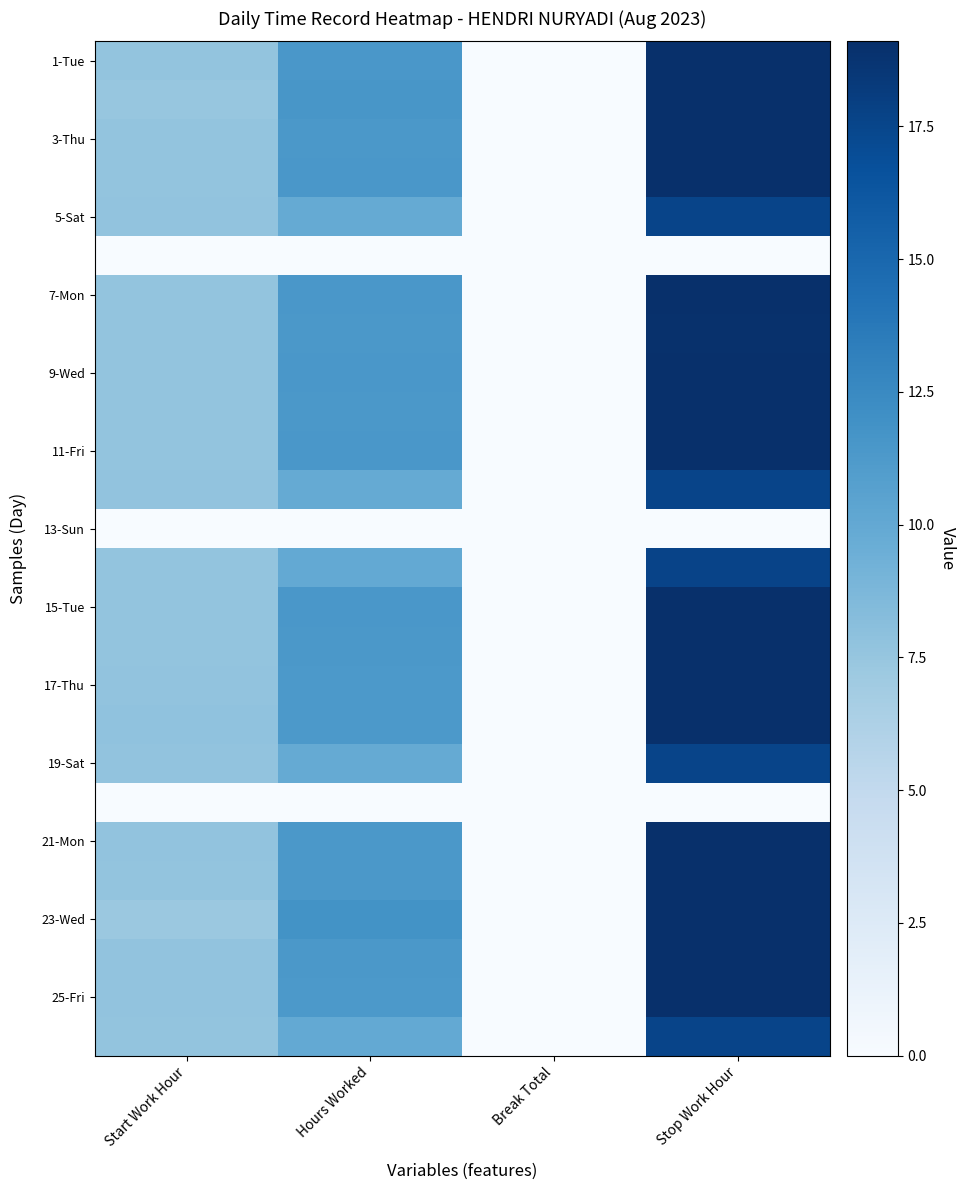

At which category is the sum across all series the highest?

Stop Work Hour